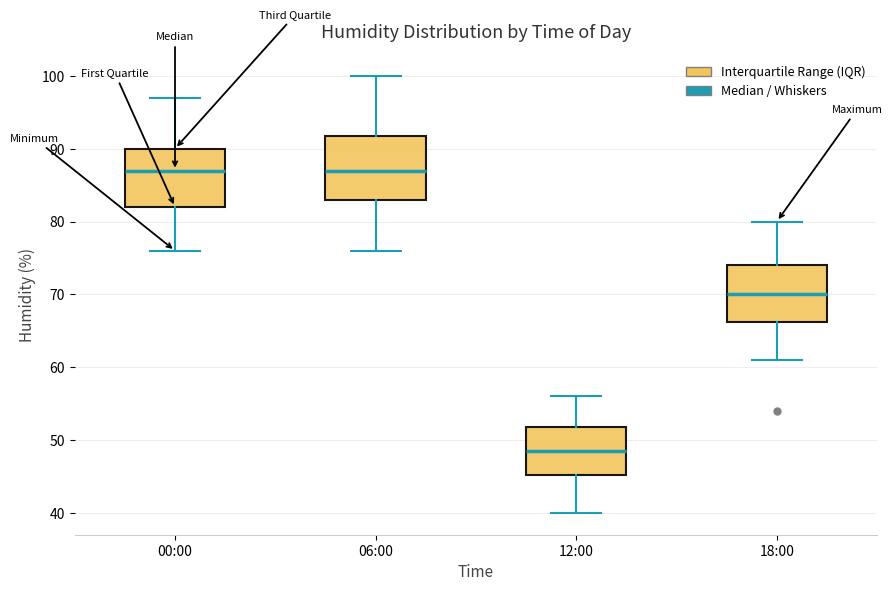

Which box has the lowest median line?

12:00